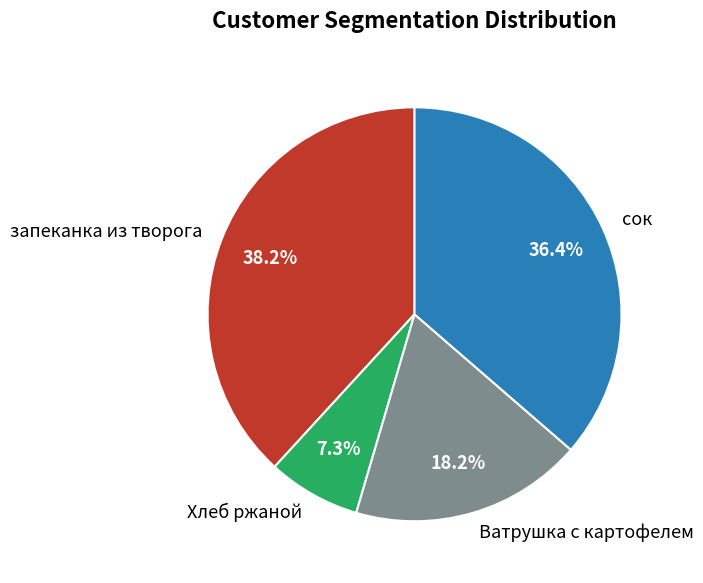

To the nearest percent, what percentage of the pie is запеканка из творога?

38%